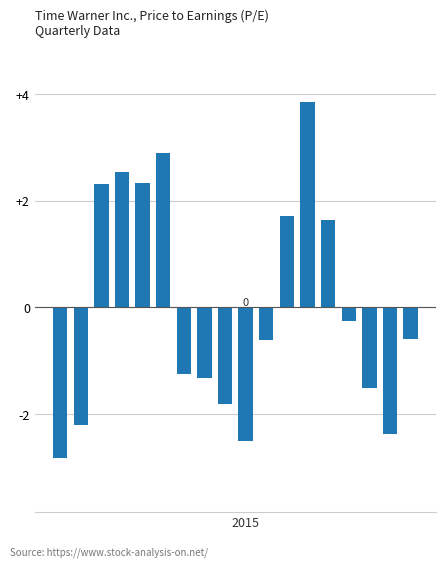

How many data points does each series have?

18